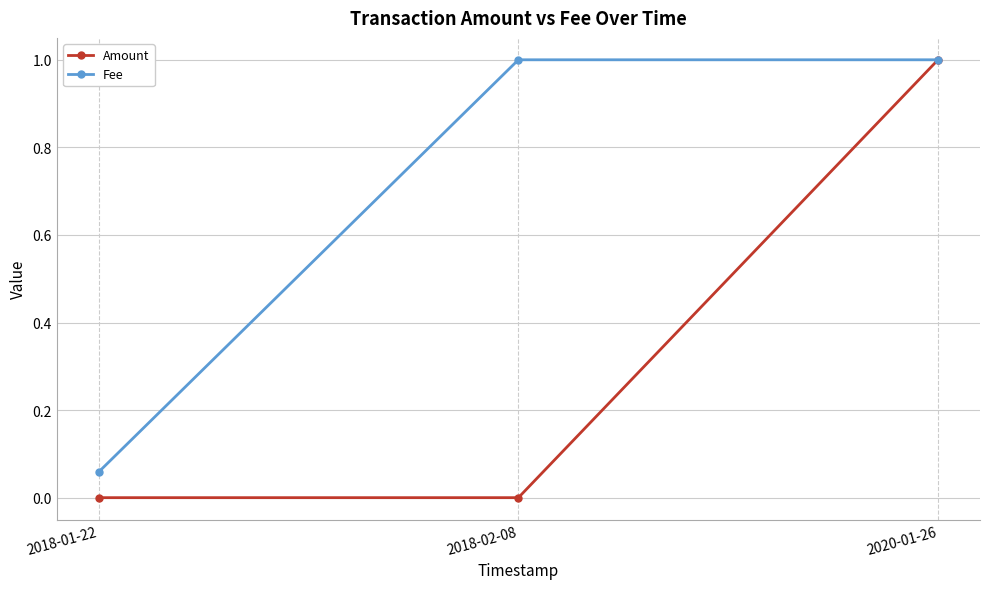

What is the label of the 2nd point from the right?

2018-02-08